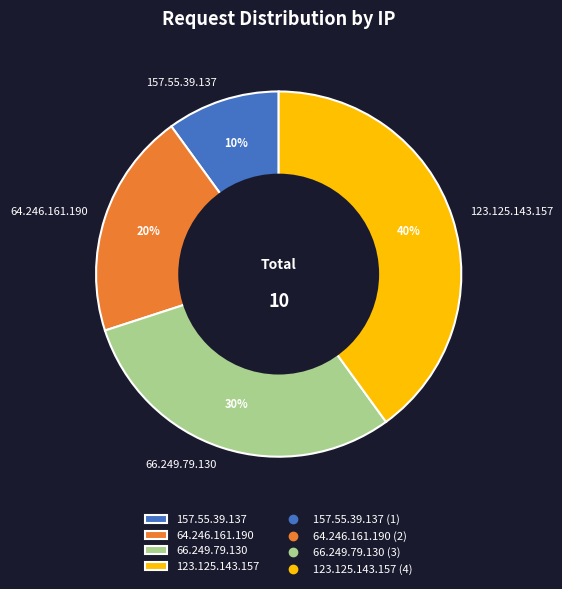

To the nearest percent, what percentage of the pie is 123.125.143.157?

40%